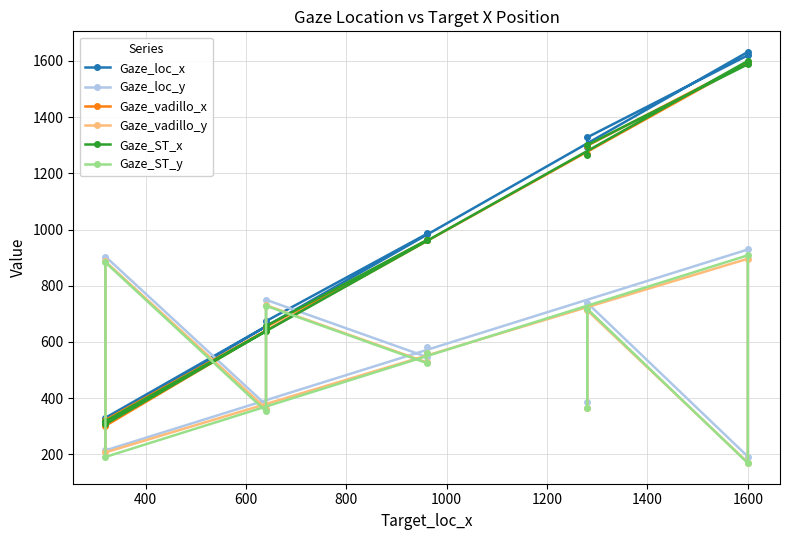

What is the difference between the maximum and second lowest values in the Gaze_loc_y series?

715.0